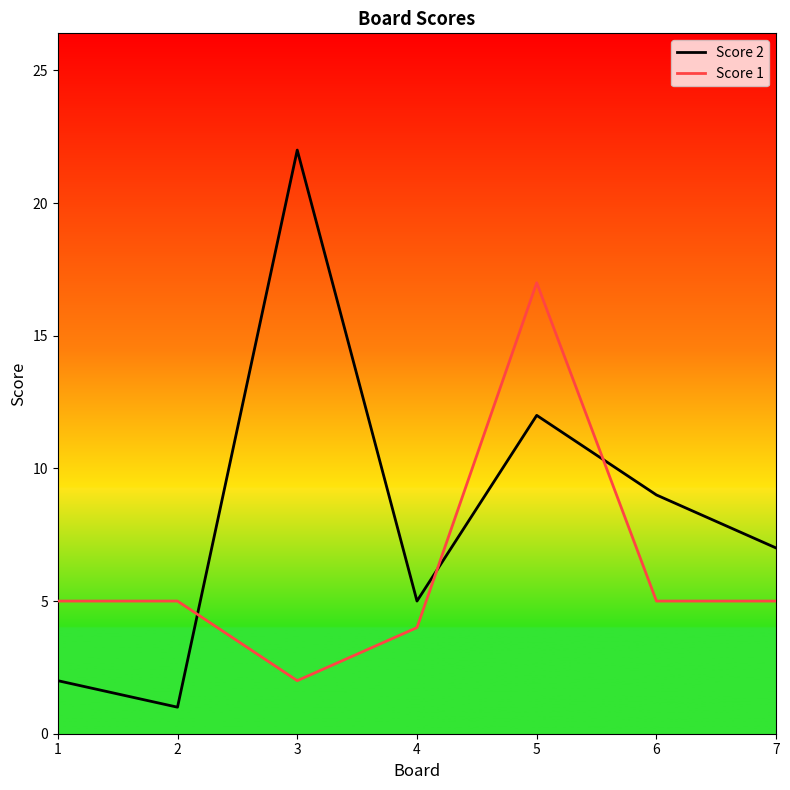

True or false: Score 1 has more than 0 interior local peaks.

True